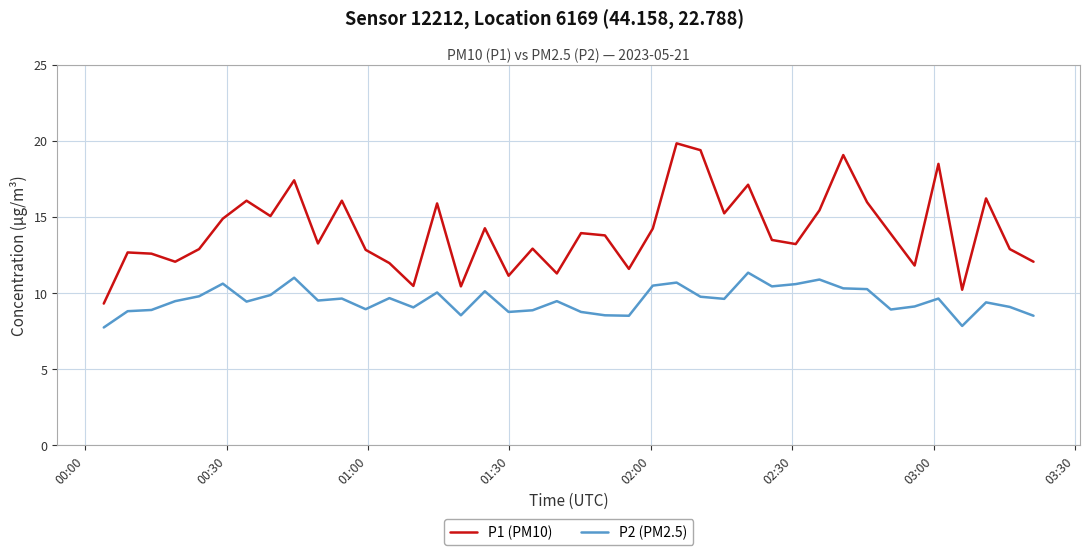

Which series has the widest spread of values?

P1 (PM10)